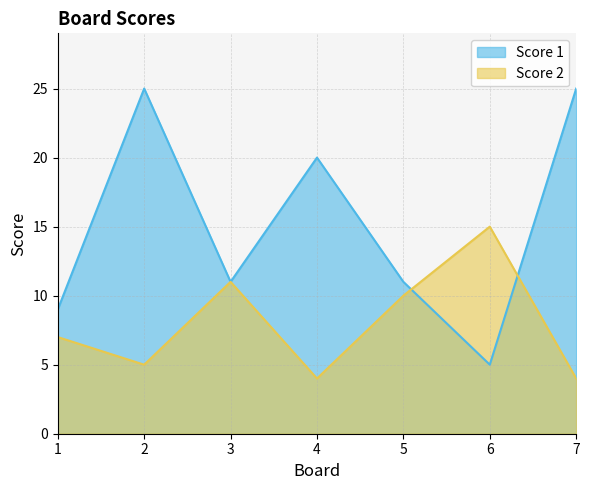

How many intersections are there between Score 2 and Score 1?

2